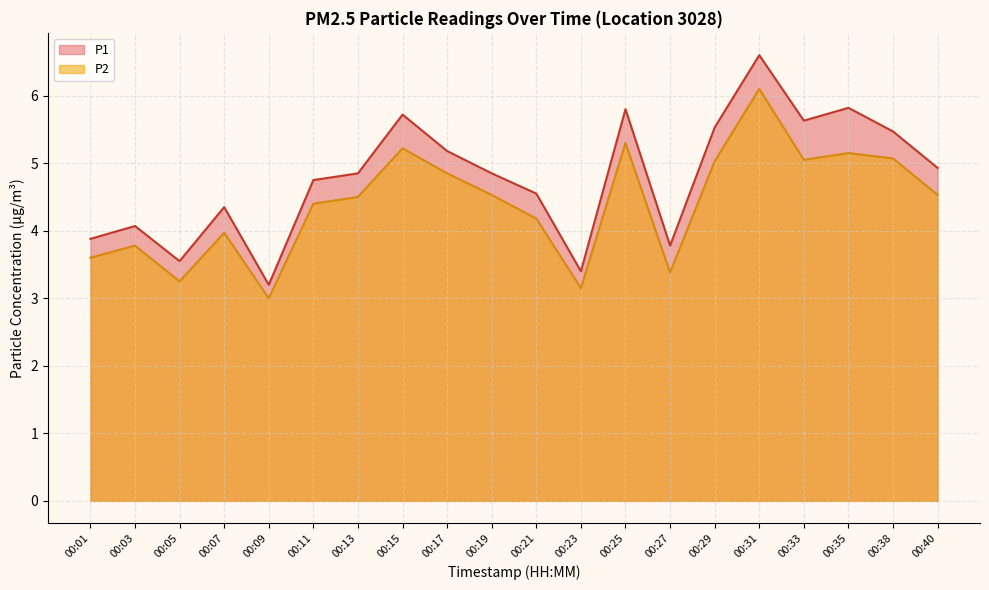

Reading left to right, transcribe all the data shown in this chart.

P1: 3.9	4.1	3.5	4.3	3.2	4.8	4.8	5.7	5.2	4.8	4.5	3.4	5.8	3.8	5.5	6.6	5.6	5.8	5.5	4.9
P2: 3.6	3.8	3.2	4.0	3.0	4.4	4.5	5.2	4.8	4.5	4.2	3.1	5.3	3.4	5.0	6.1	5.0	5.2	5.1	4.5